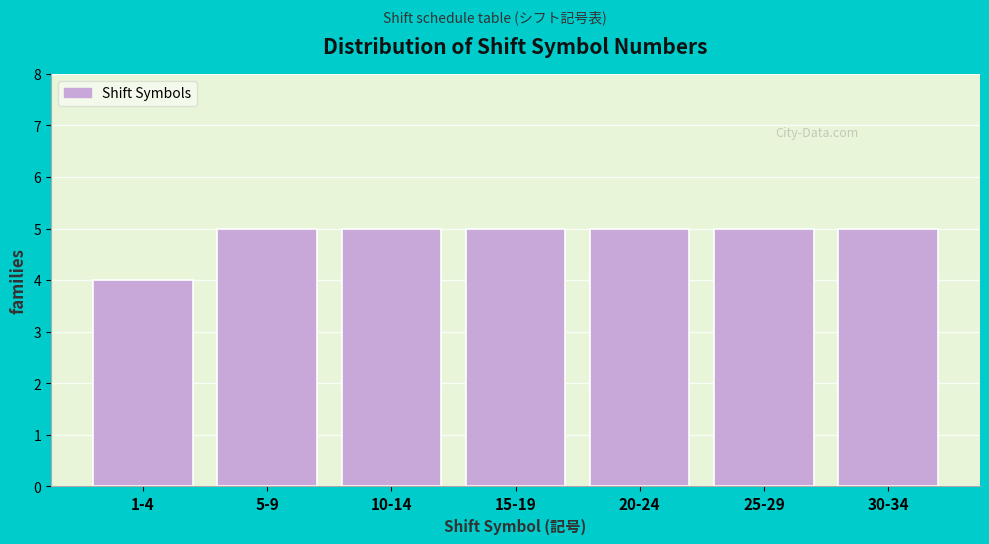

Reading left to right, list all the values displayed in this chart.

1-4=4	5-9=5	10-14=5	15-19=5	20-24=5	25-29=5	30-34=5